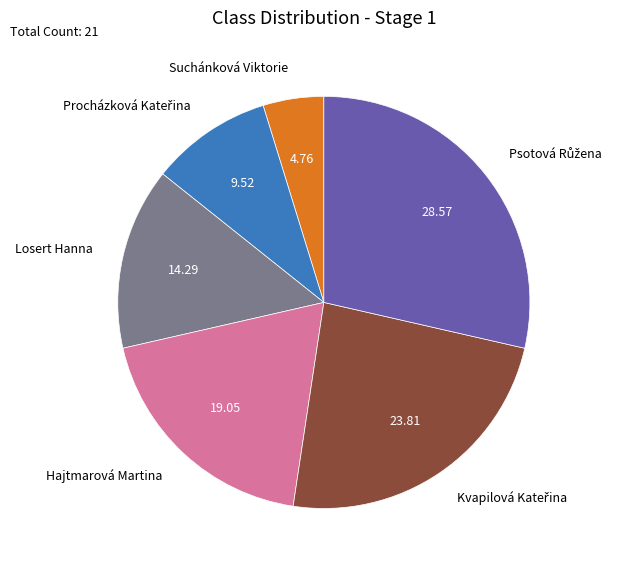

Which has a higher value, Hajtmarová Martina or Losert Hanna?

Hajtmarová Martina